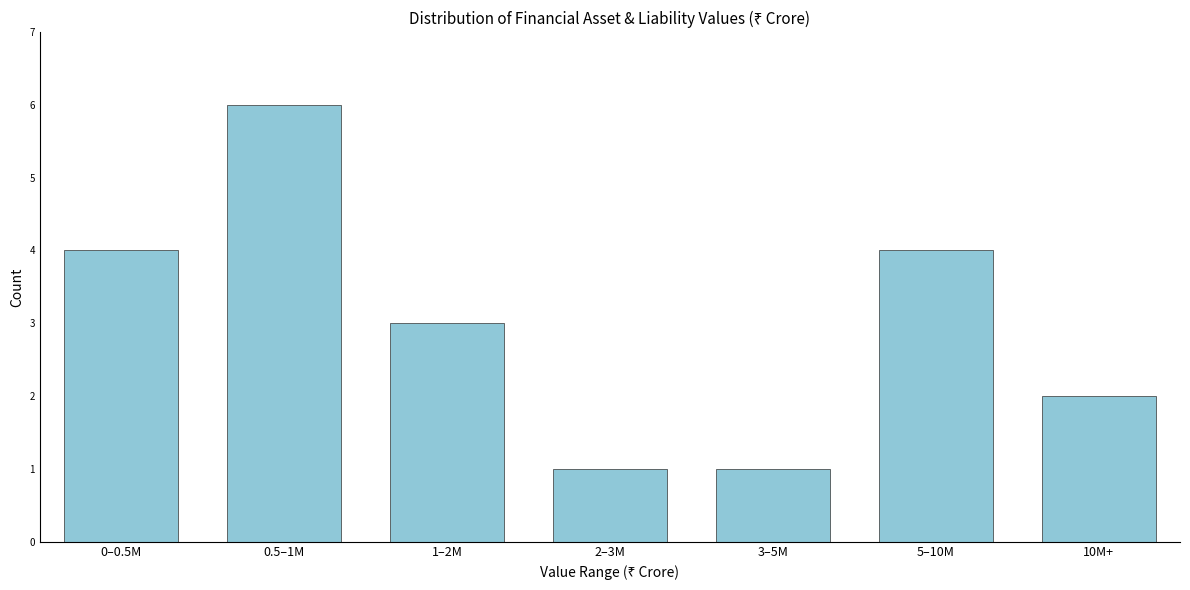

Reading right to left, list all the values displayed in this chart.

2	4	1	1	3	6	4